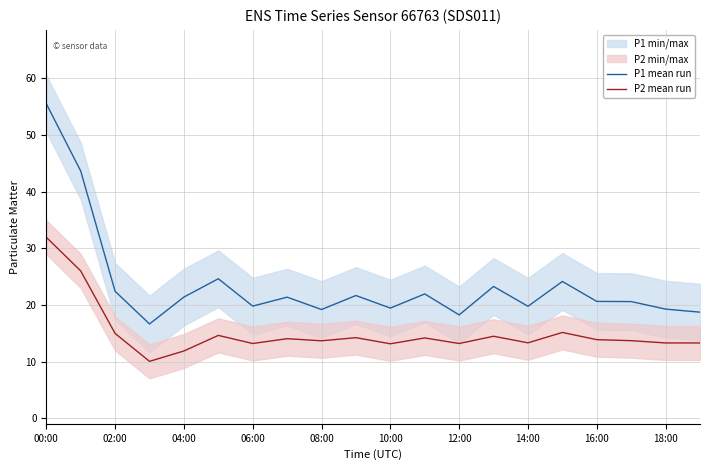

How many data points in P2 mean run are less than 13?

2